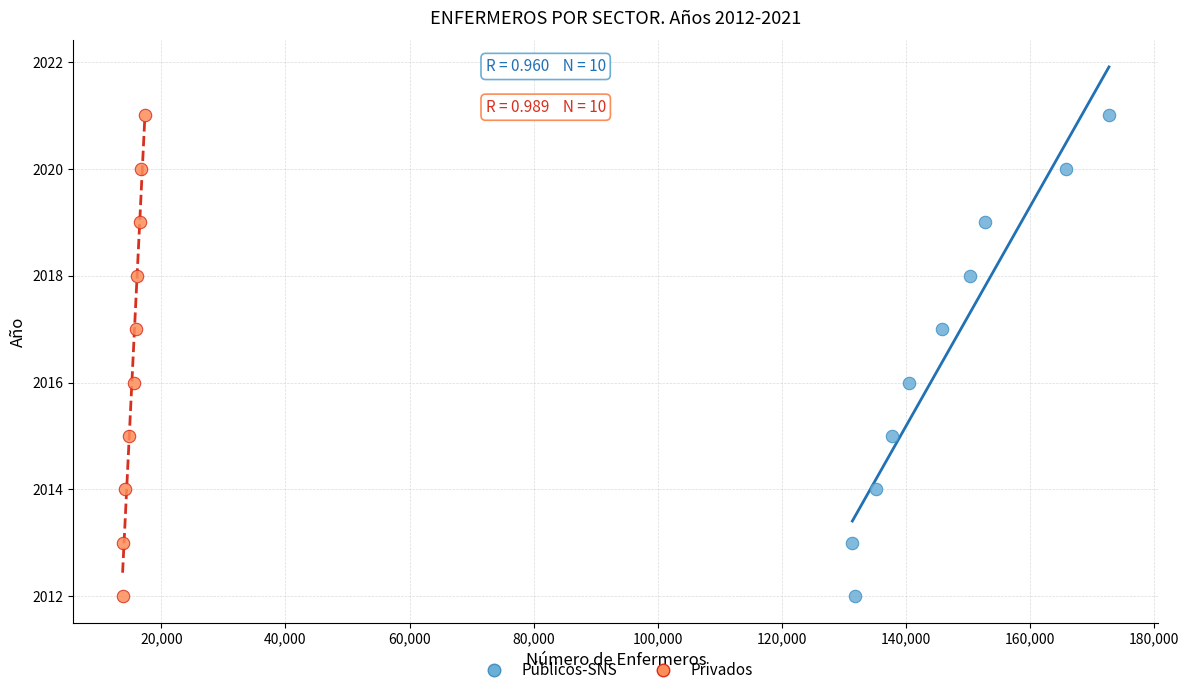

What are all the series names shown in the legend?

Públicos-SNS, Privados